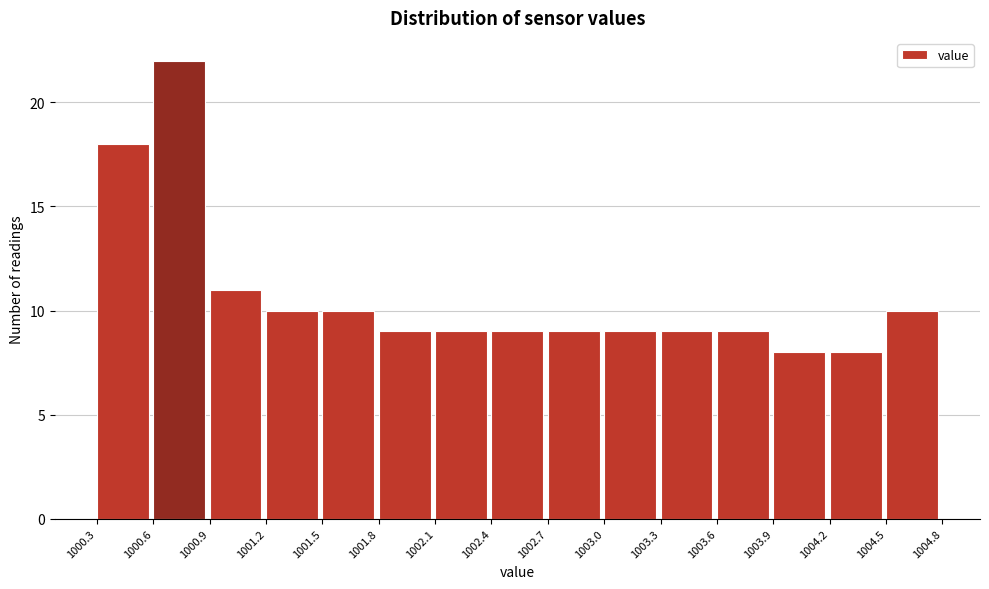

Reading left to right, transcribe this chart: for each bar, give the range it covers on the x-axis and its height. The values are not printed on the chart, so give them approximately, as read against the axis.

1000.3 to 1000.6: 18
1000.6 to 1000.9: 22
1000.9 to 1001.2: 11
1001.2 to 1001.5: 10
1001.5 to 1001.8: 10
1001.8 to 1002.1: 9
1002.1 to 1002.4: 9
1002.4 to 1002.7: 9
1002.7 to 1003.0: 9
1003.0 to 1003.3: 9
1003.3 to 1003.6: 9
1003.6 to 1003.9: 9
1003.9 to 1004.2: 8
1004.2 to 1004.5: 8
1004.5 to 1004.8: 10